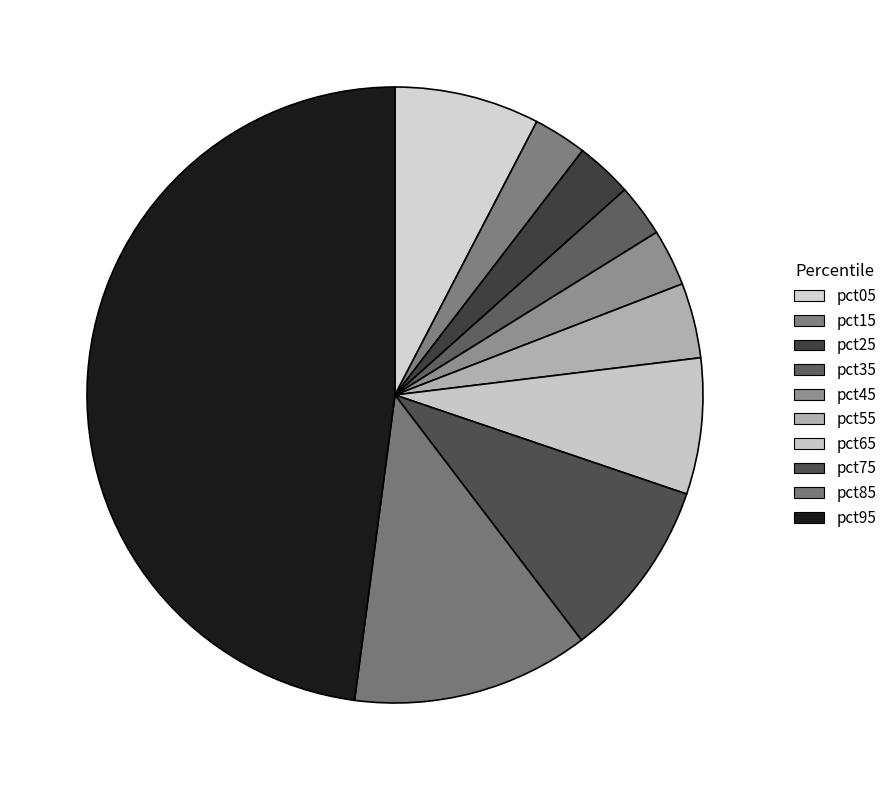

True or false: pct45 accounts for 1% of the total.

False